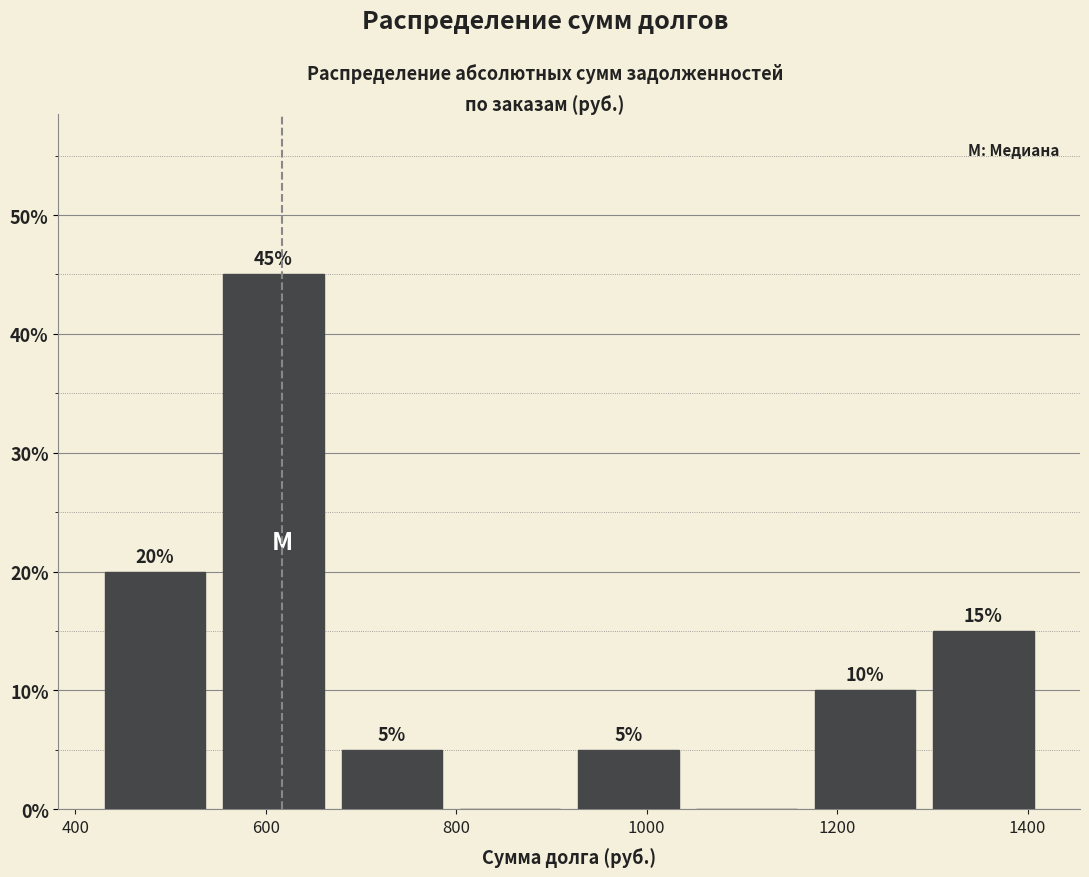

Which range on the x-axis has the tallest bar?

540 to 680